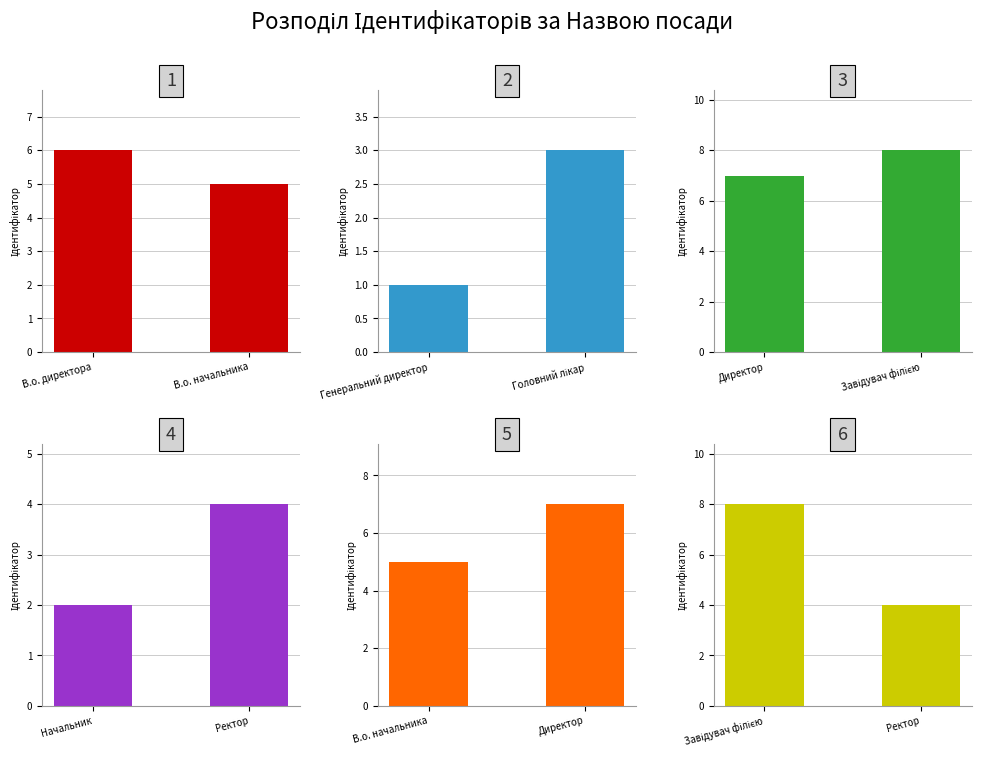

What is the maximum value shown in the chart?

8